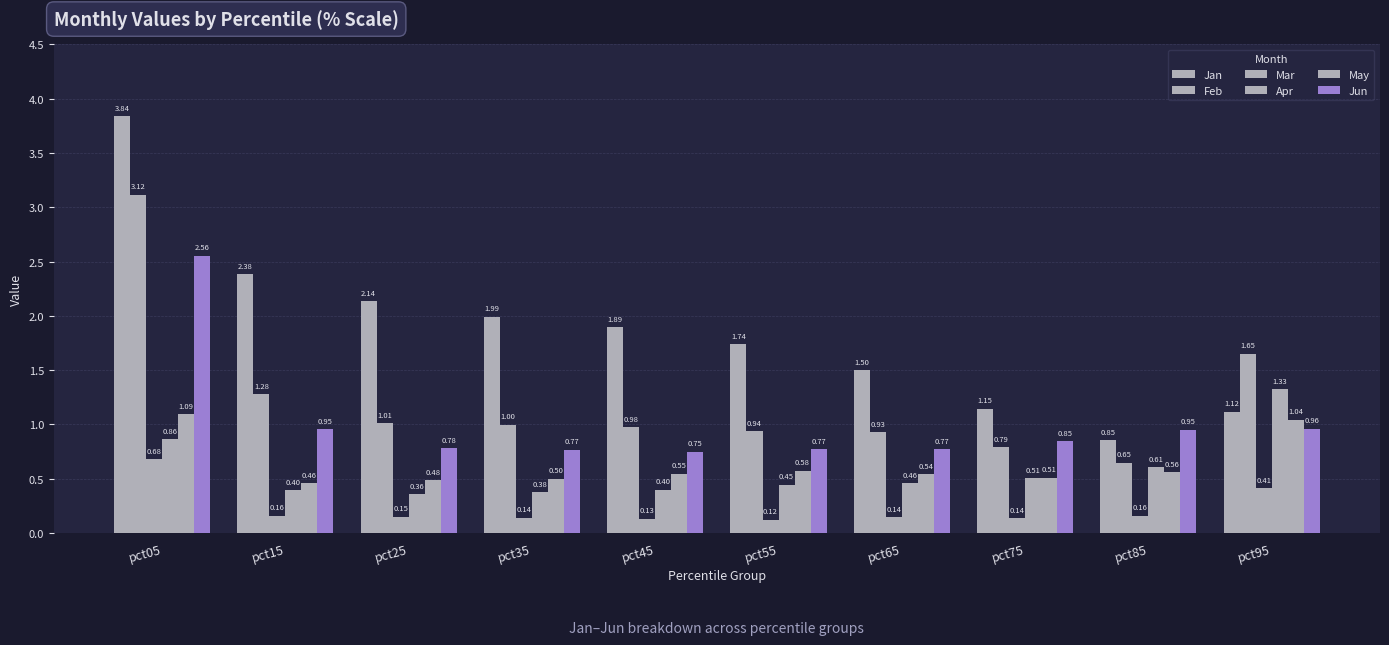

Rank the categories by Jan value from lowest to highest.

pct85, pct95, pct75, pct65, pct55, pct45, pct35, pct25, pct15, pct05